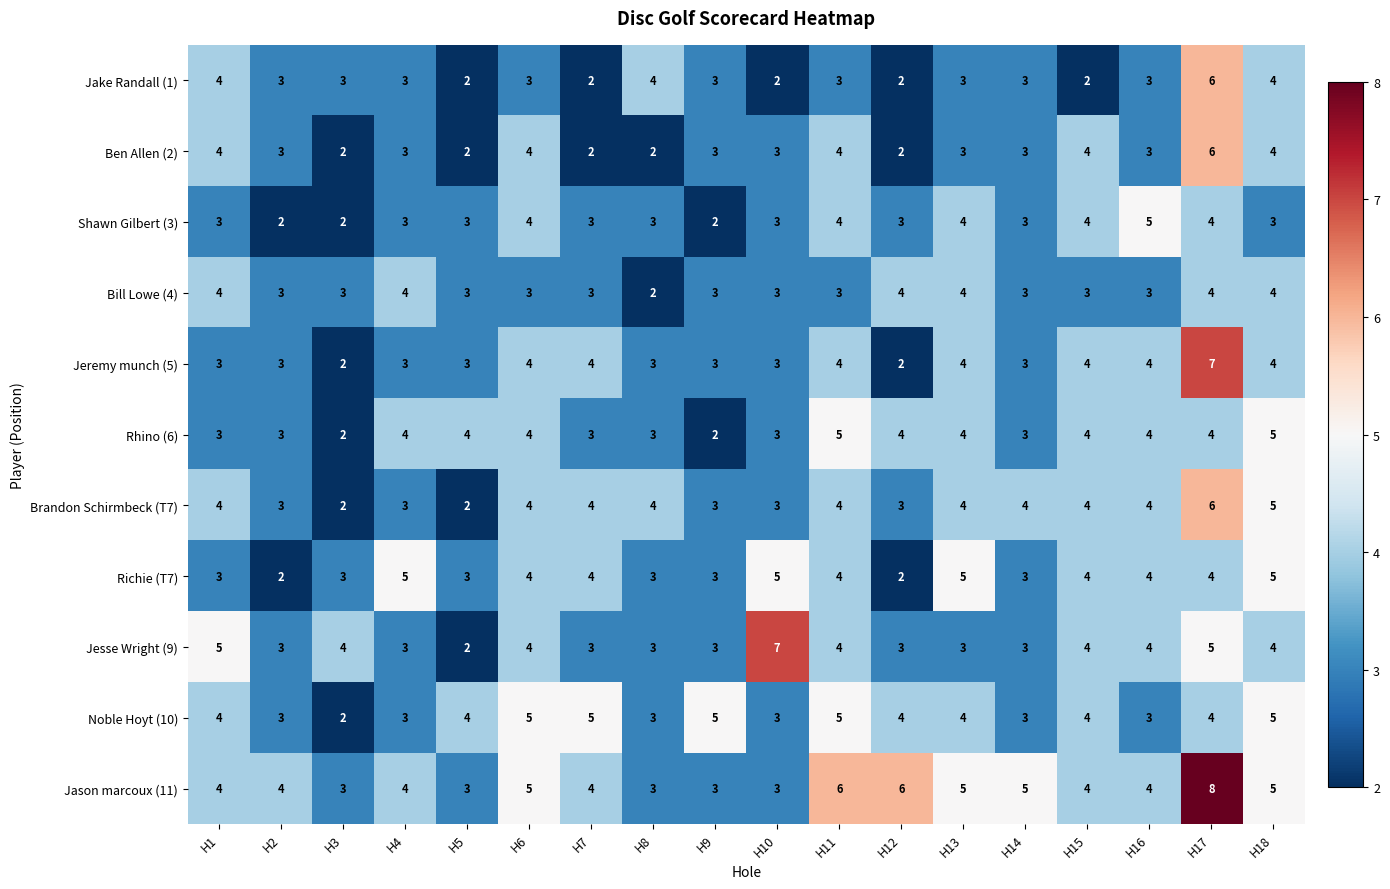

The Shawn Gilbert (3) series shows 4 at H7. True or false?

False